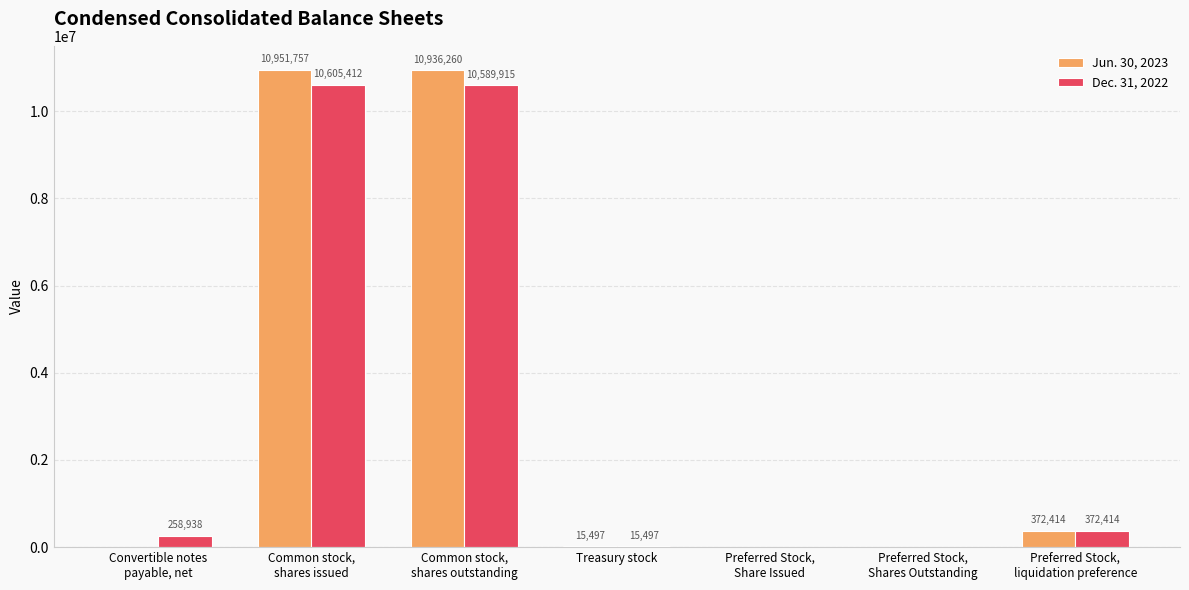

What is the highest value of the Dec. 31, 2022 series?

10605412